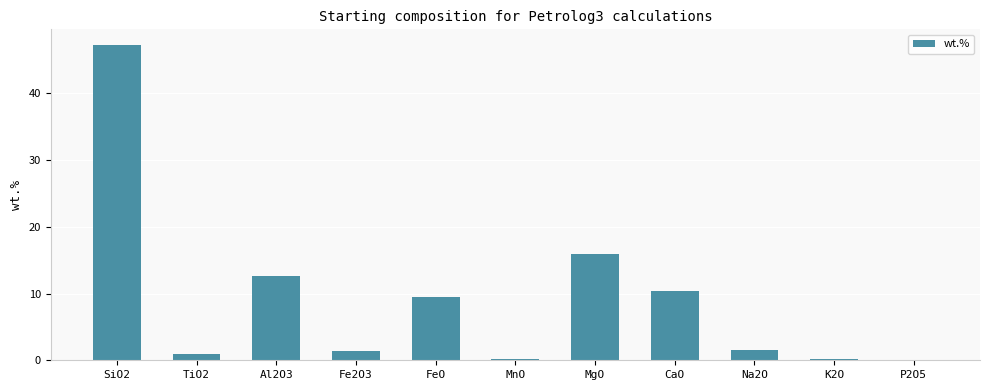

The chart shows a value of 1.4 at Fe2O3. True or false?

True